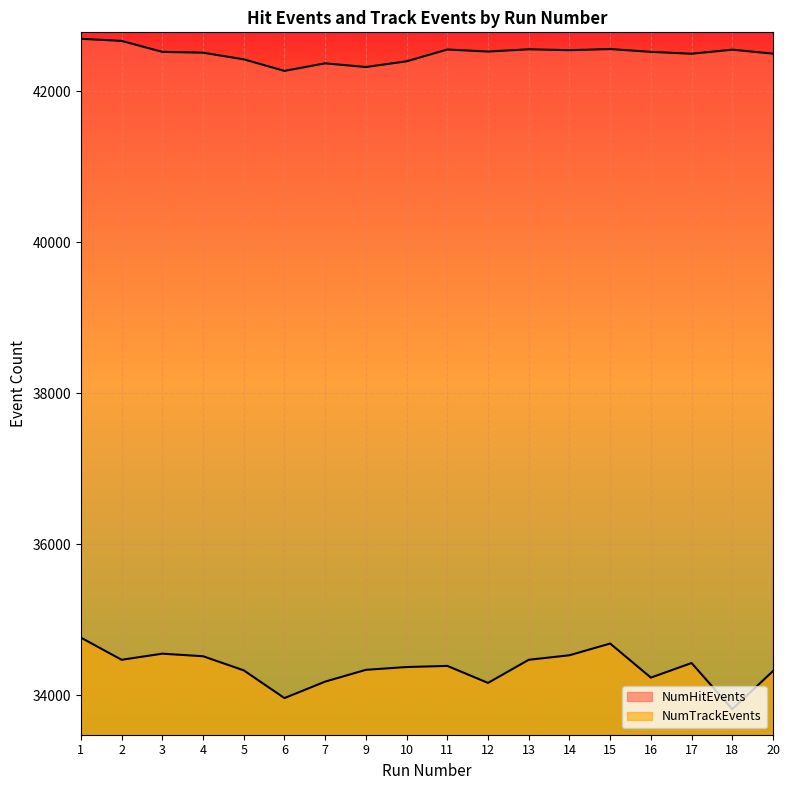

How many categories are shown in the chart?

18